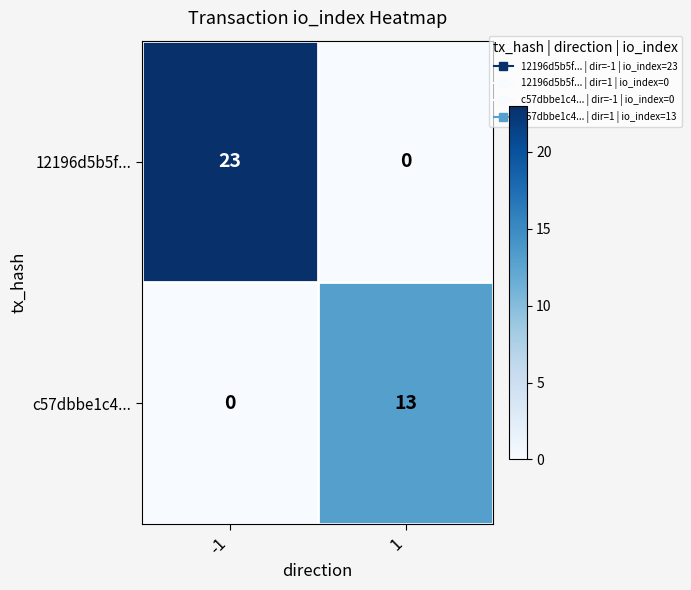

What is the maximum value for c57dbbe1c4...?

13